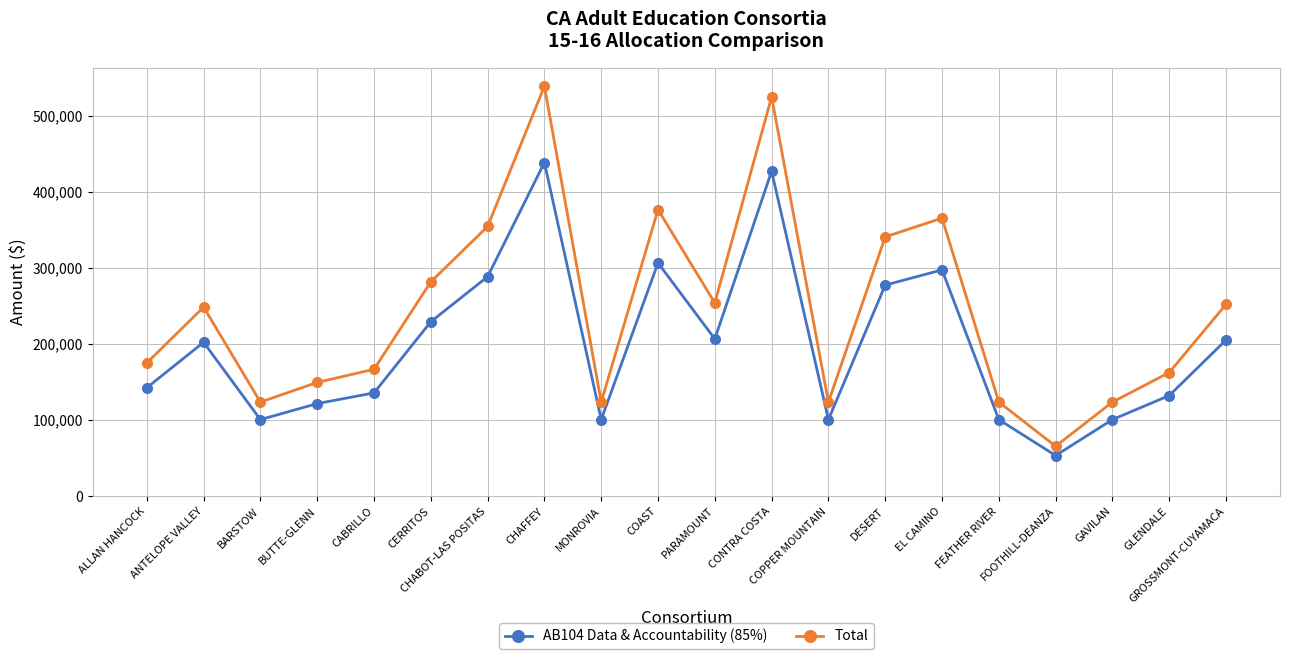

At which label is Total closest to 302213?

CERRITOS